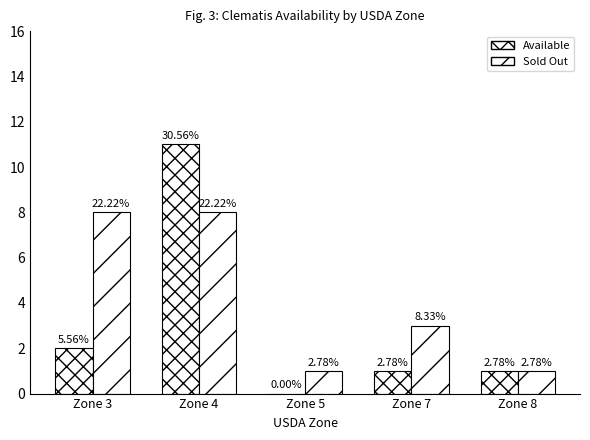

Reading right to left, list all the values displayed in this chart.

Available: 1	1	0	11	2
Sold Out: 1	3	1	8	8